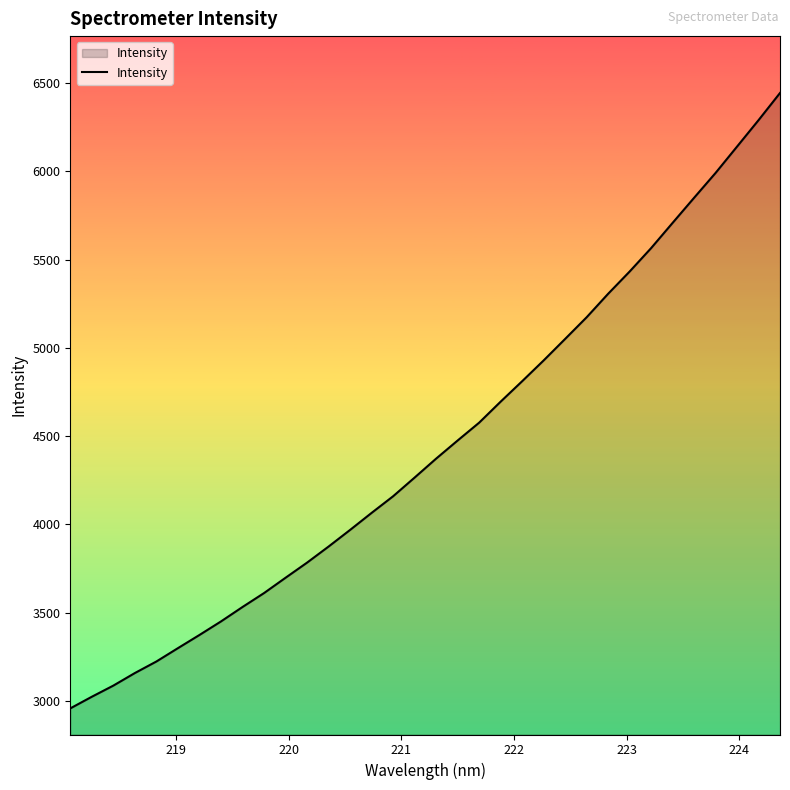

Does the chart display data point markers on the line(s)?

No